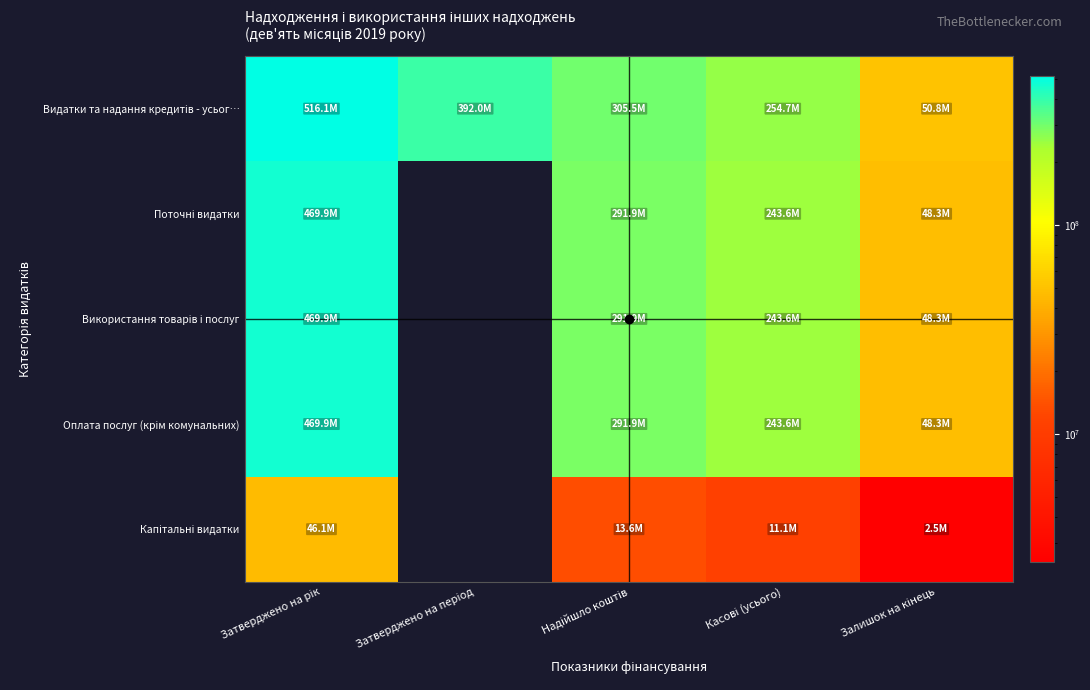

At which label does Оплата послуг (крім комунальних) reach its peak?

Затверджено на рік